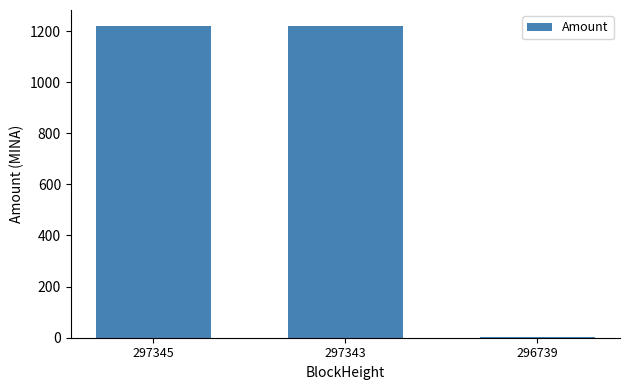

What is the sum of all values?

2443.4